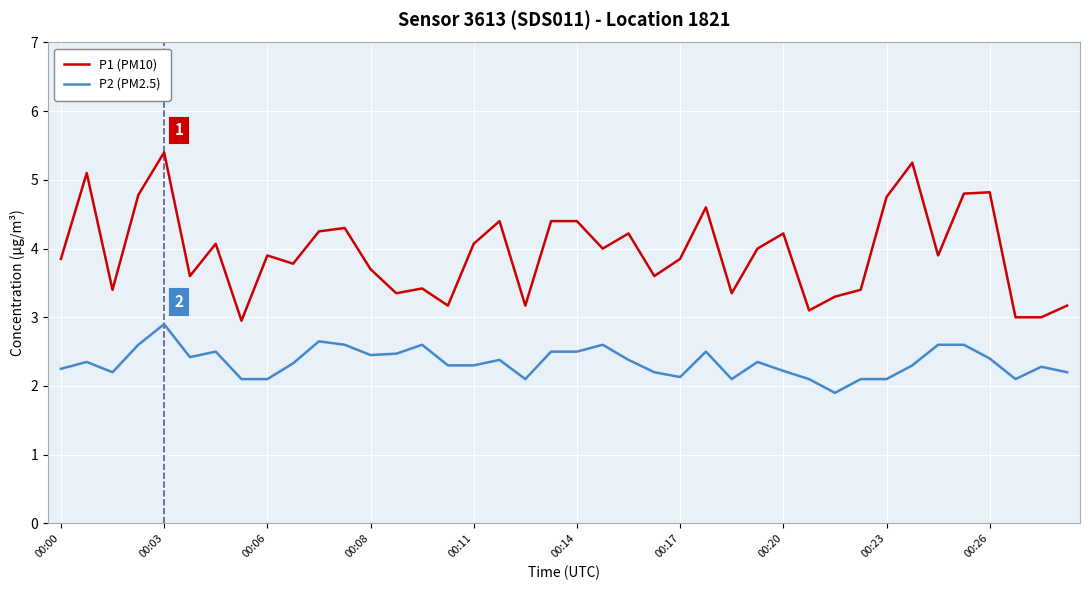

True or false: P2 (PM2.5) and P1 (PM10) intersect in this chart.

False